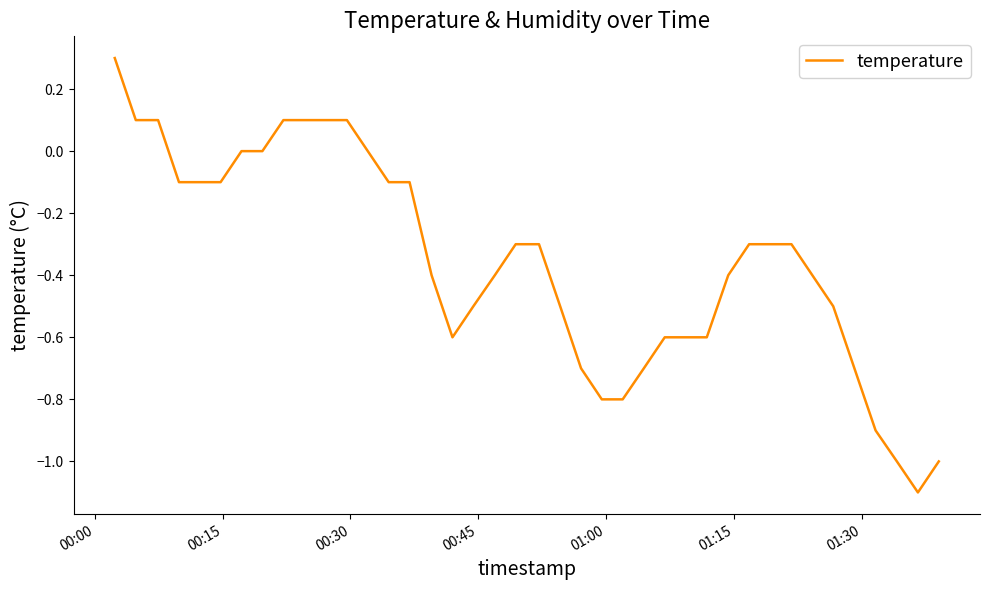

Reading left to right, transcribe all the data shown in this chart.

0.3	0.1	0.1	-0.1	-0.1	-0.1	0.0	0.0	0.1	0.1	0.1	0.1	0.0	-0.1	-0.1	-0.4	-0.6	-0.5	-0.4	-0.3	-0.3	-0.5	-0.7	-0.8	-0.8	-0.7	-0.6	-0.6	-0.6	-0.4	-0.3	-0.3	-0.3	-0.4	-0.5	-0.7	-0.9	-1.0	-1.1	-1.0